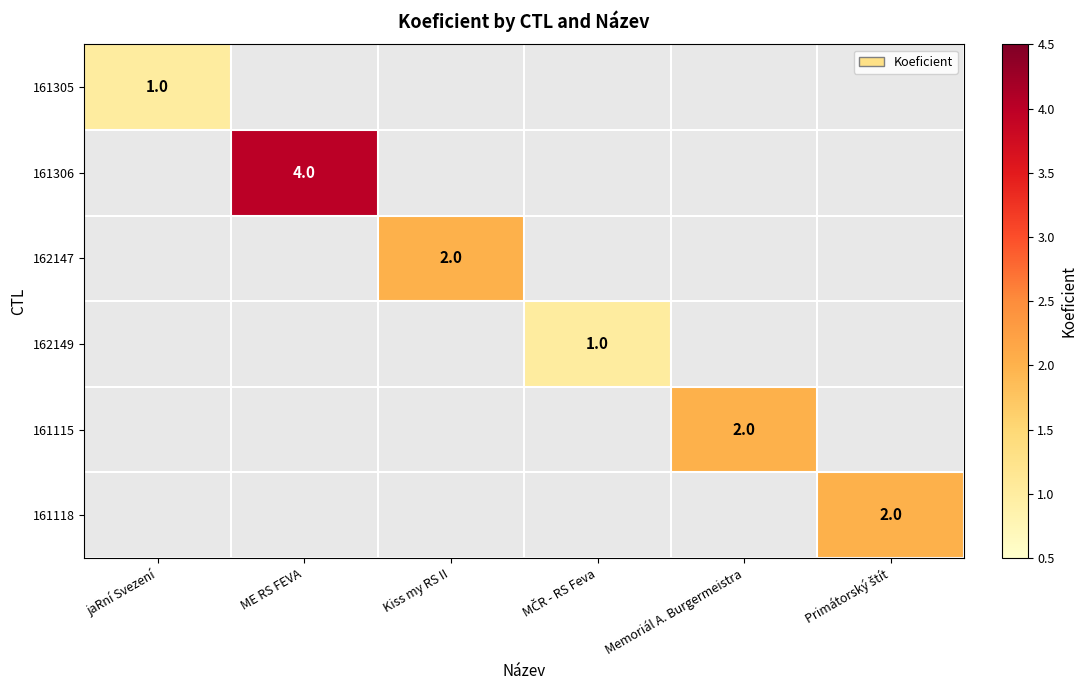

The value of 161118 at Kiss my RS II is 0. True or false?

True